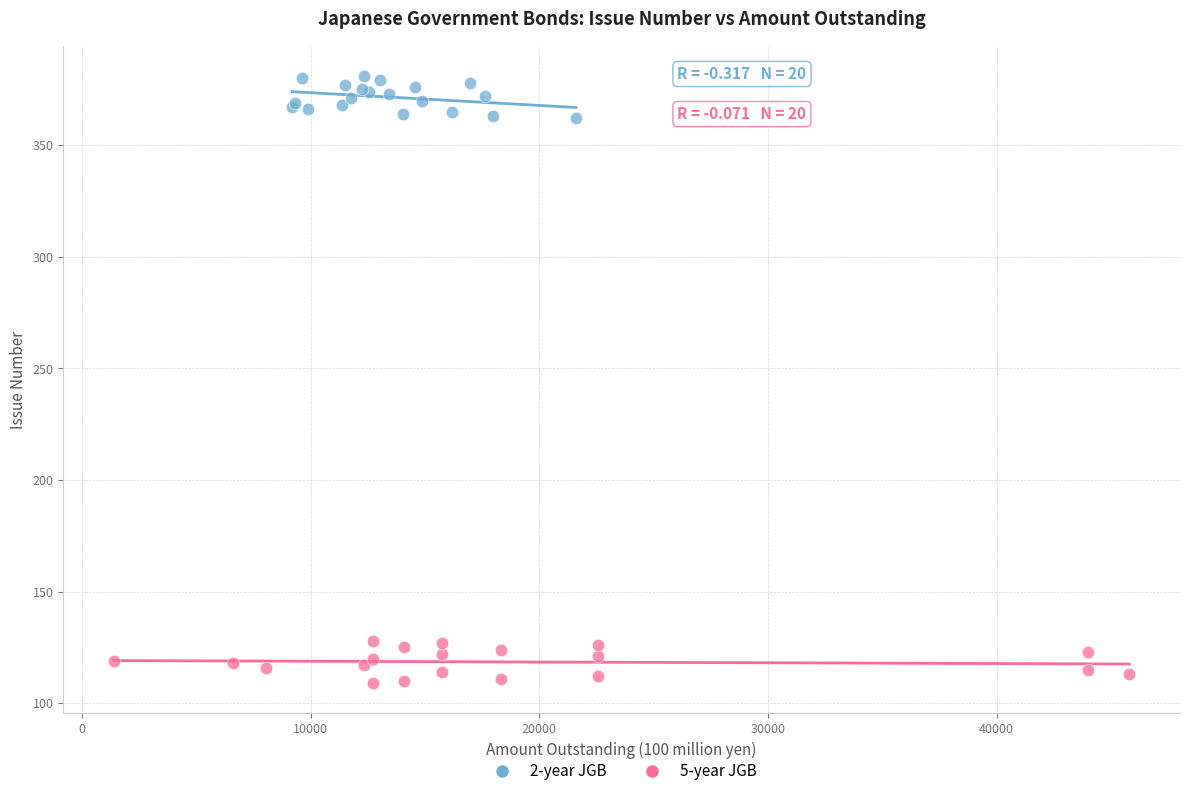

Which series contains the highest Y value?

2-year JGB